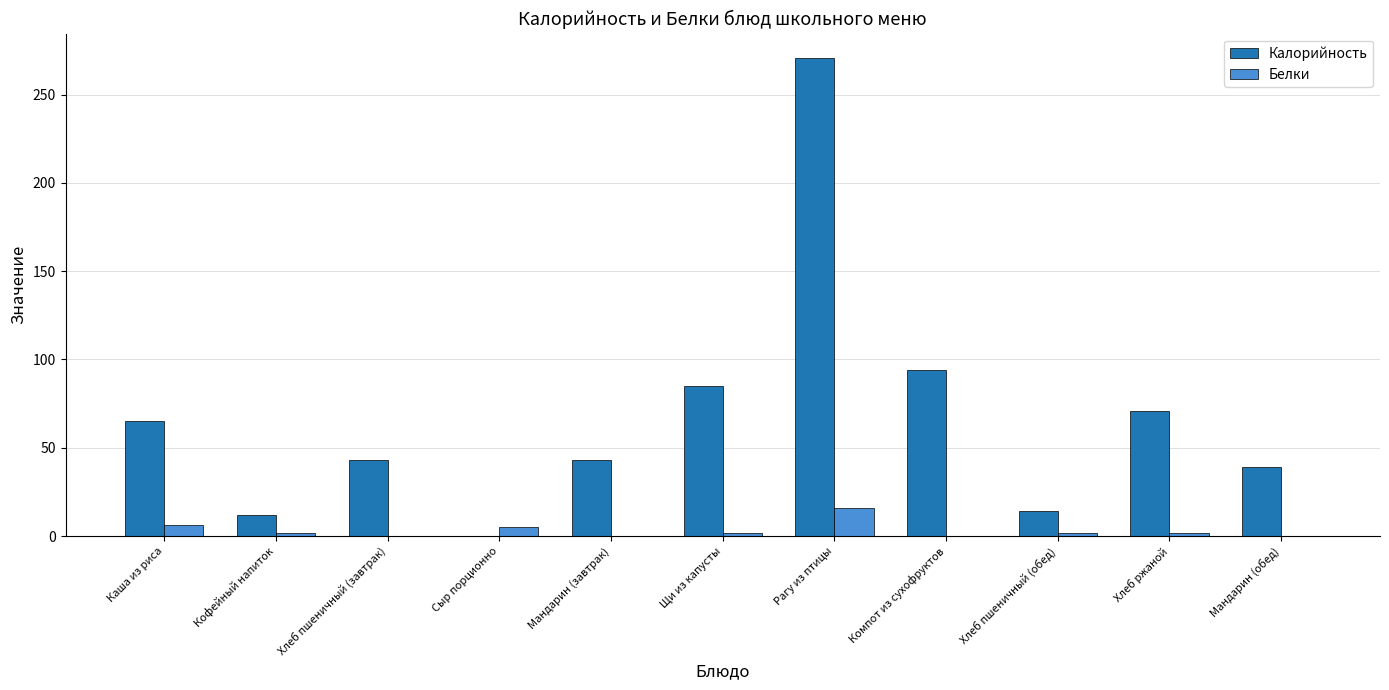

Between Хлеб пшеничный (завтрак) and Компот из сухофруктов, which series saw the biggest shift?

Калорийность